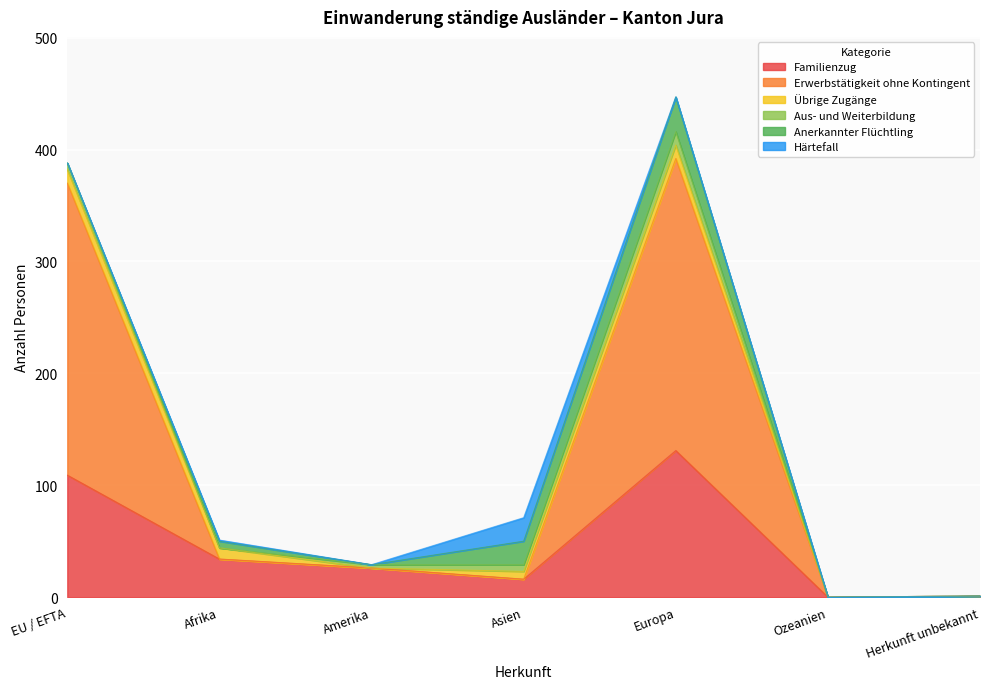

How many values in Aus- und Weiterbildung are above zero?

4